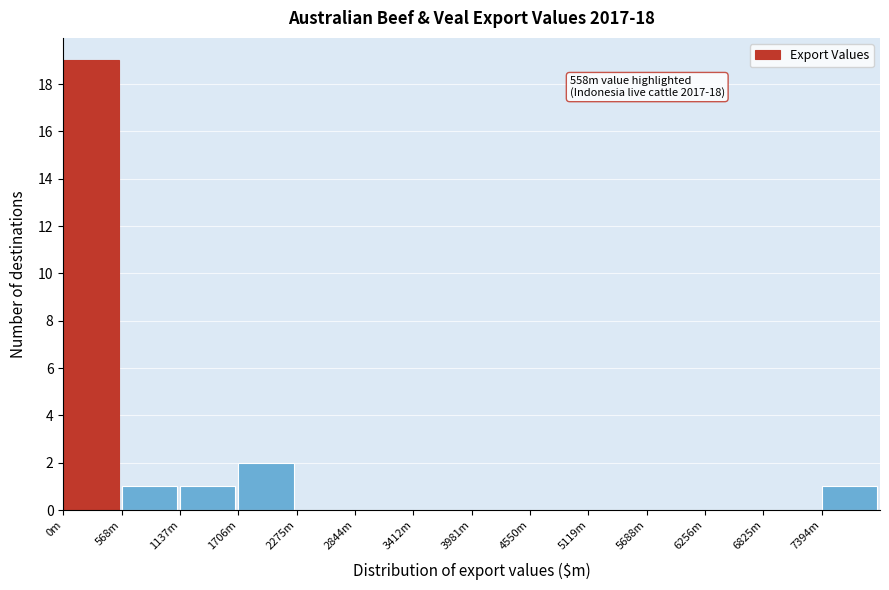

Reading left to right, extract all data points from this chart.

0m=19	568m=1	1137m=1	1706m=2	2275m=0	2844m=0	3412m=0	3981m=0	4550m=0	5119m=0	5688m=0	6256m=0	6825m=0	7394m=1